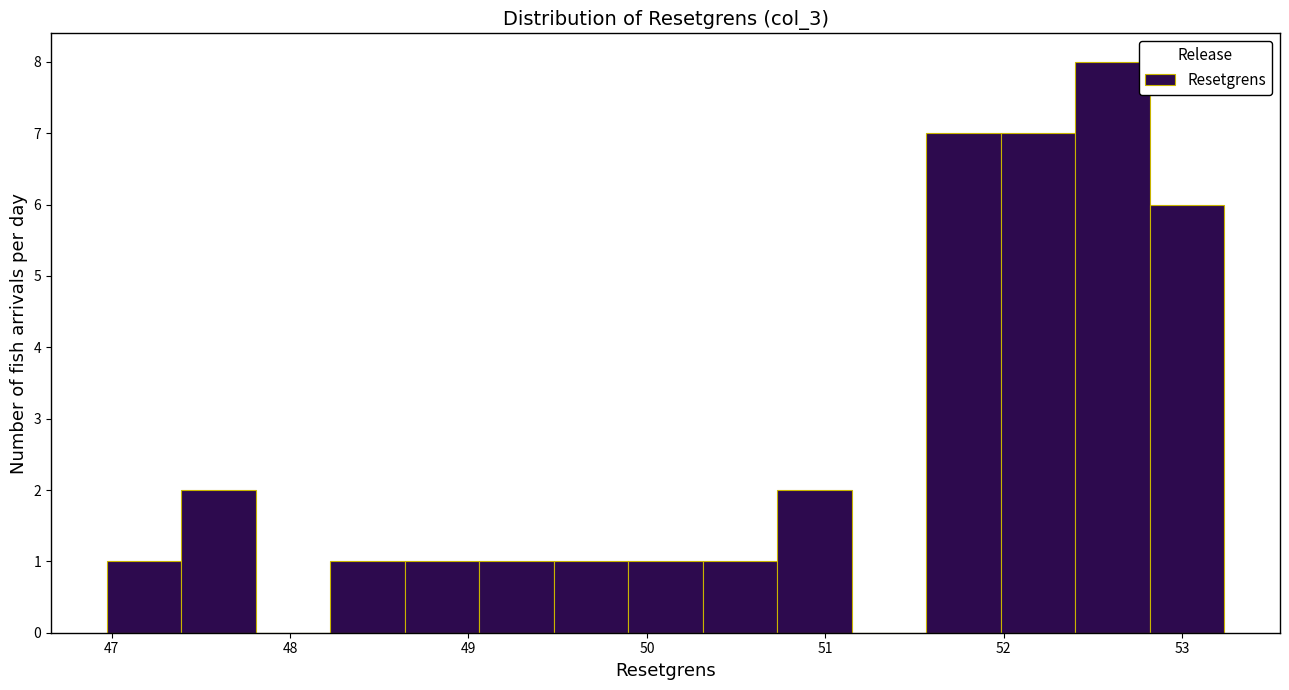

Reading left to right, list every bar in this chart as the range it spans on the x-axis followed by its height. Neither the bar edges nor the heights are printed on the chart, so give them approximately, as read against the axes.

47.0 to 47.4: 1
47.4 to 47.8: 2
47.8 to 48.2: 0
48.2 to 48.6: 1
48.6 to 49.1: 1
49.1 to 49.5: 1
49.5 to 49.9: 1
49.9 to 50.3: 1
50.3 to 50.7: 1
50.7 to 51.1: 2
51.1 to 51.6: 0
51.6 to 52.0: 7
52.0 to 52.4: 7
52.4 to 52.8: 8
52.8 to 53.2: 6